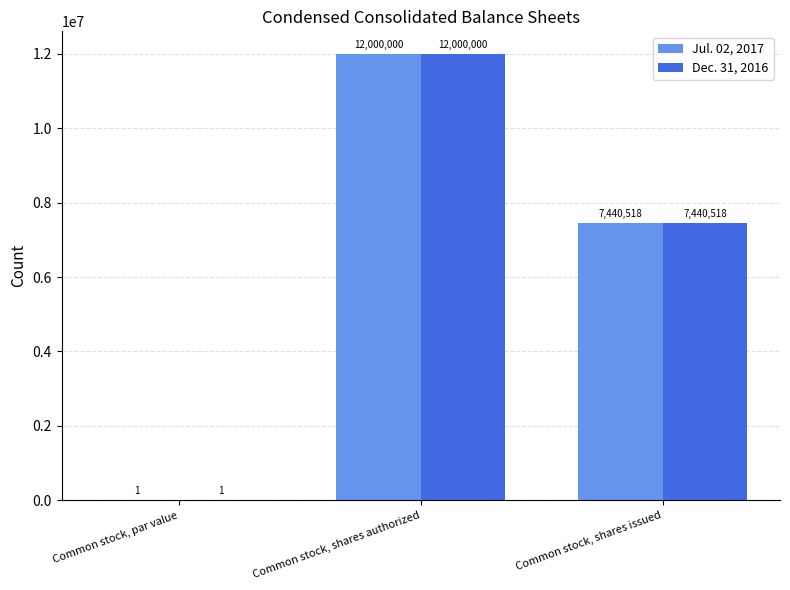

At which category is the sum across all series the highest?

Common stock, shares authorized